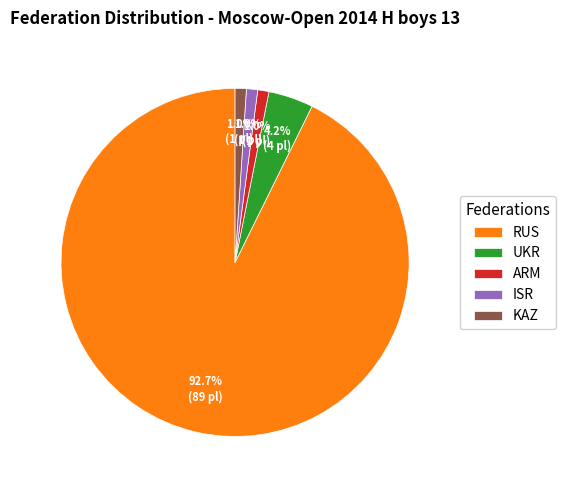

What percentage is NOT represented by ARM?

99.0%